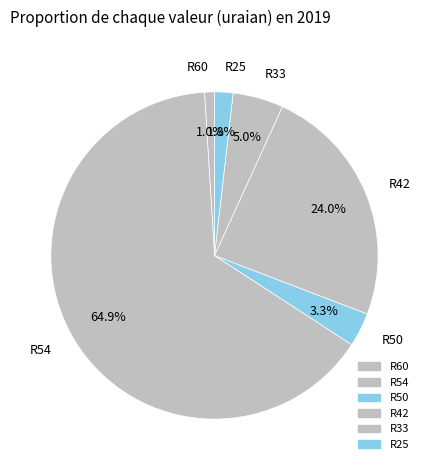

To the nearest percent, what percentage of the pie is R25?

2%